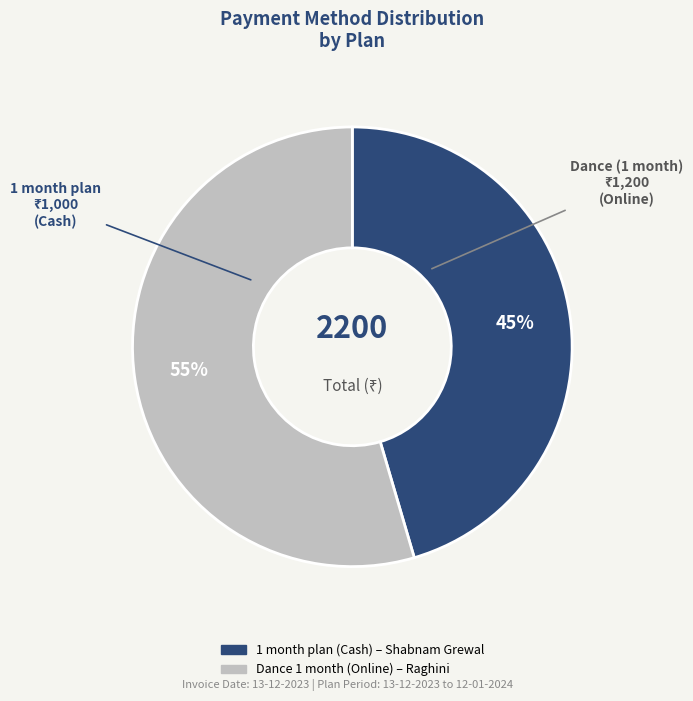

To the nearest percent, what is the average slice percentage?

50%